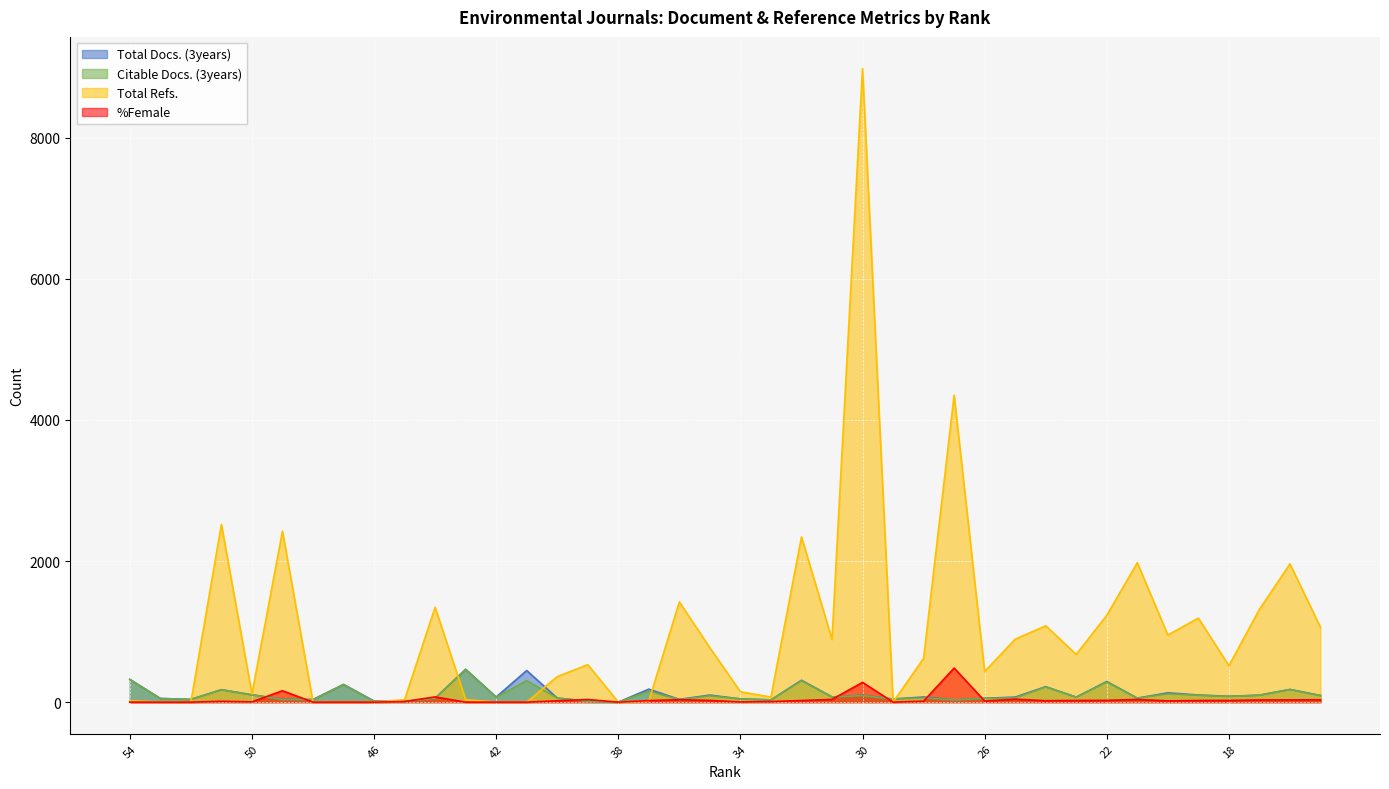

The value of Total Refs. at 39 is 741. True or false?

False